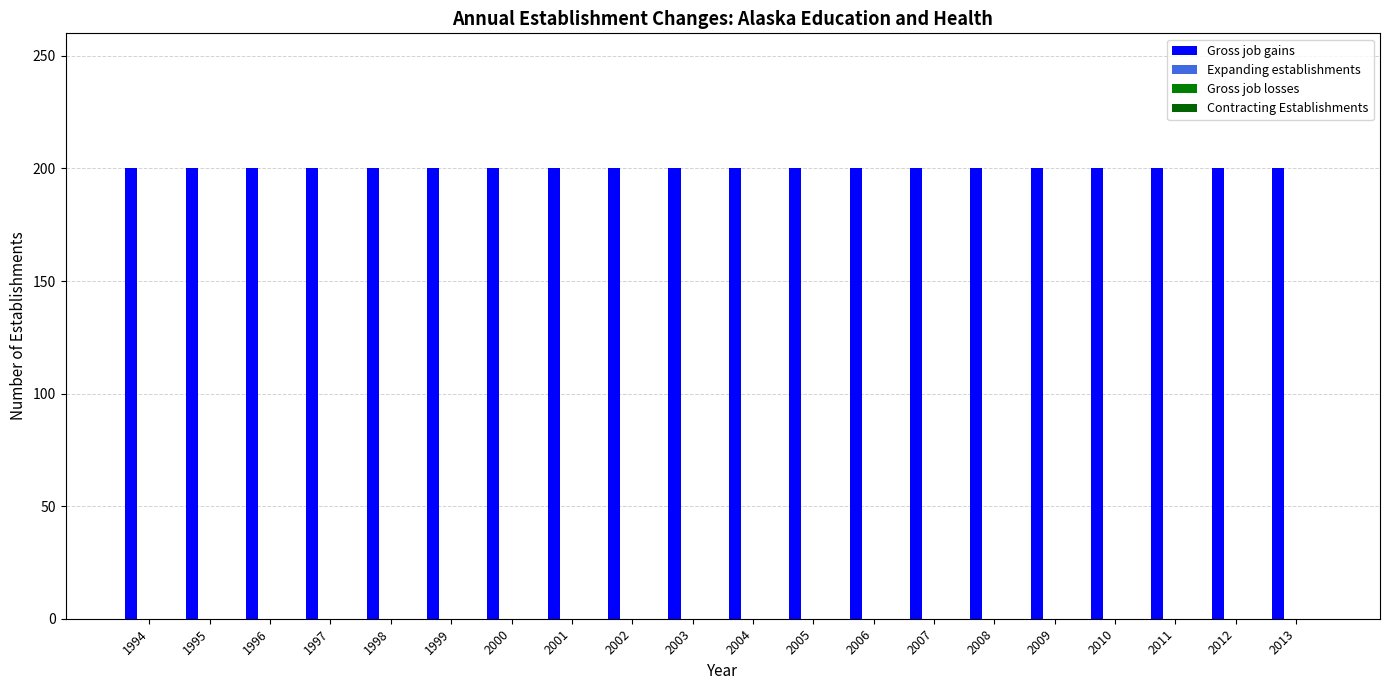

Rank the categories by Gross job losses value from highest to lowest.

1994, 1995, 1996, 1997, 1998, 1999, 2000, 2001, 2002, 2003, 2004, 2005, 2006, 2007, 2008, 2009, 2010, 2011, 2012, 2013